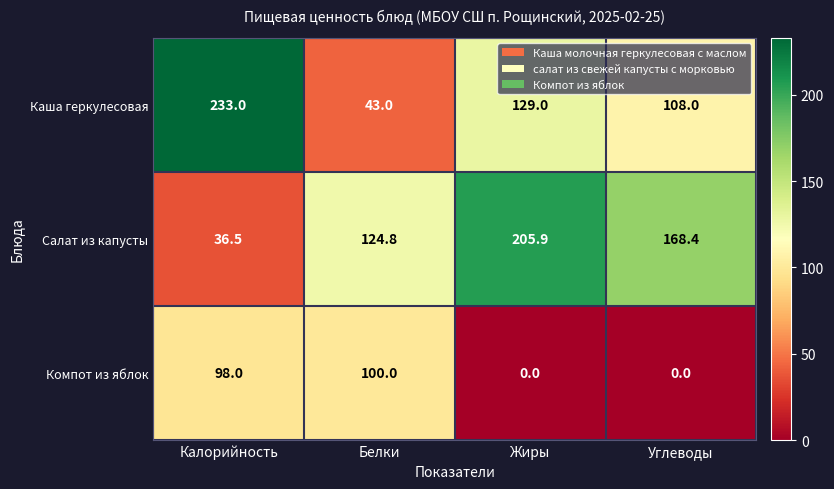

True or false: Салат из капусты has a value of 36.5 at Калорийность.

True